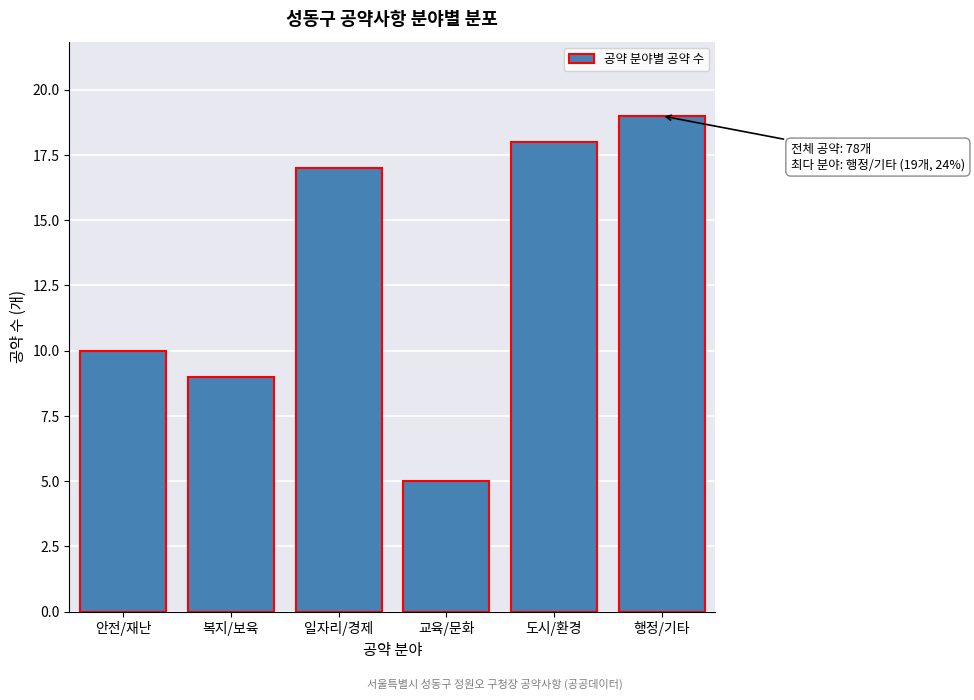

Reading left to right, extract all data points from this chart.

안전/재난=10	복지/보육=9	일자리/경제=17	교육/문화=5	도시/환경=18	행정/기타=19